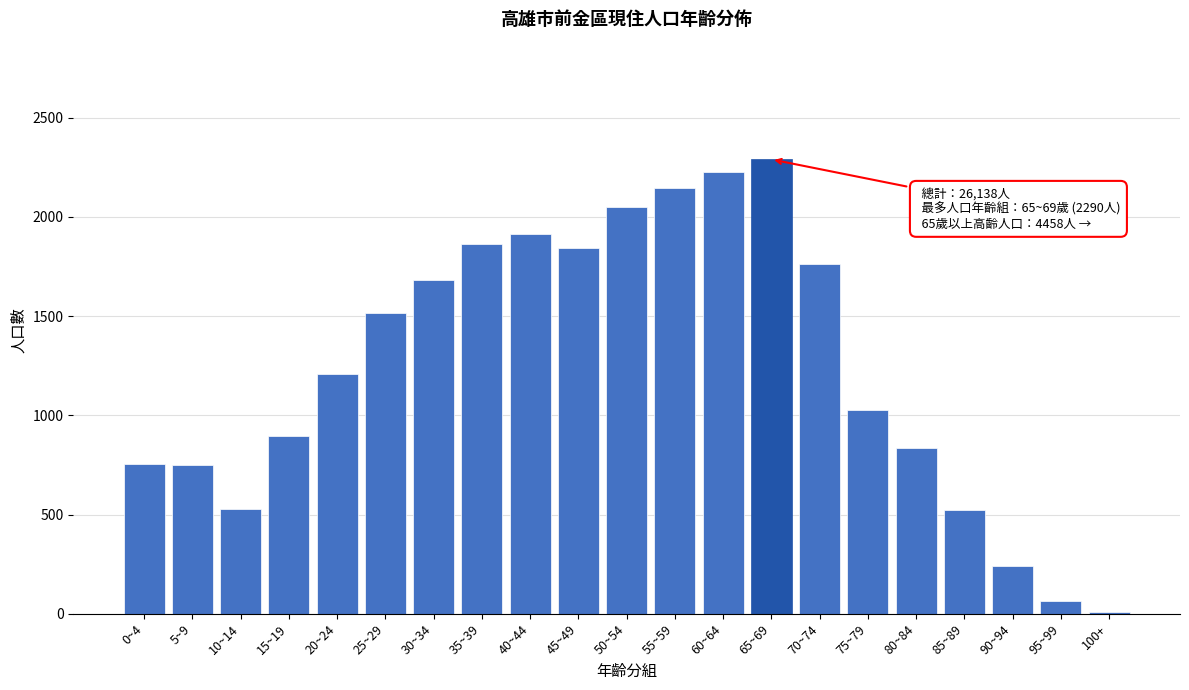

The value at 5~9 is 751. True or false?

True